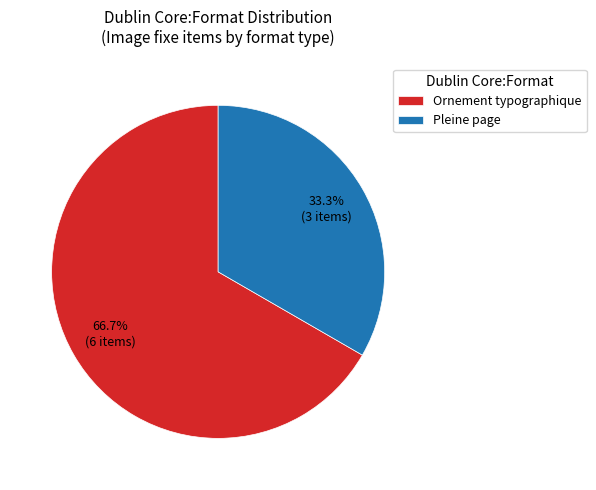

How many slices are in this pie chart?

2